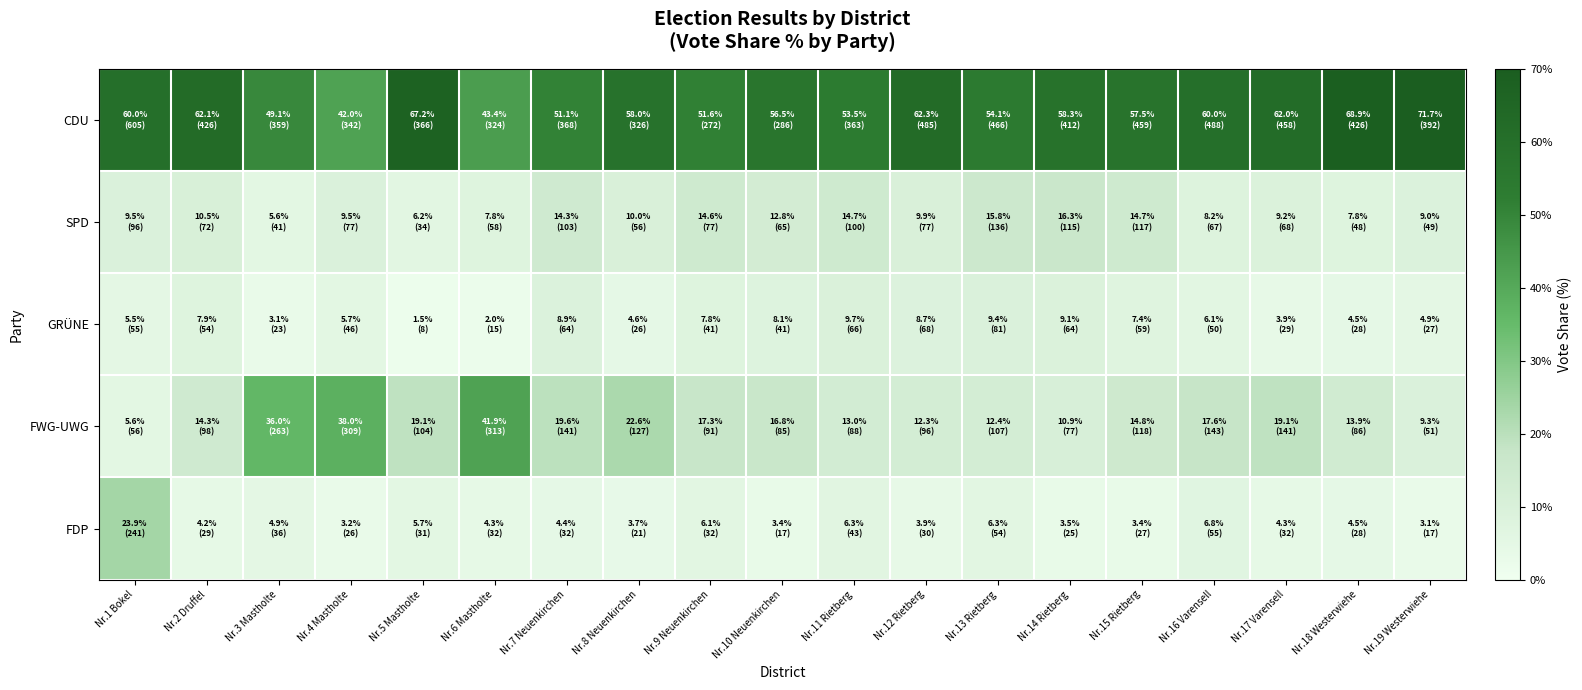

How many data points does each series have?

19